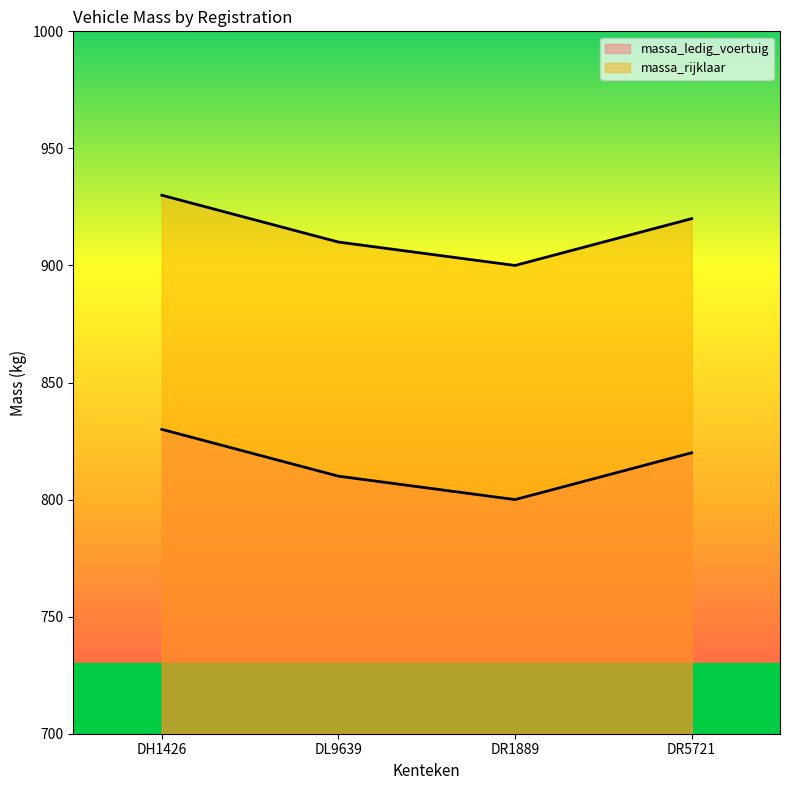

In massa_rijklaar, how many points are lower than both neighbors (excluding endpoints)?

1